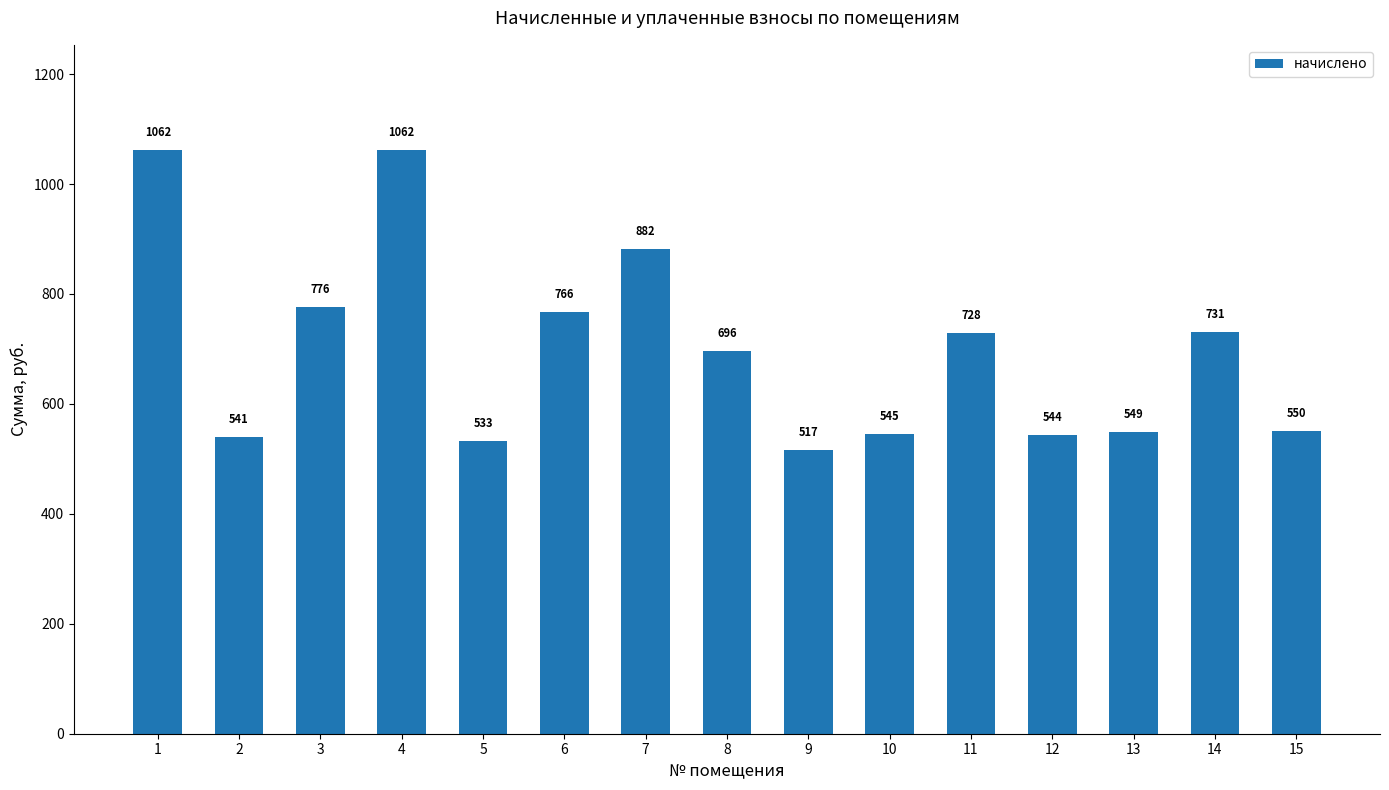

What is the difference between the maximum and minimum values?

545.4